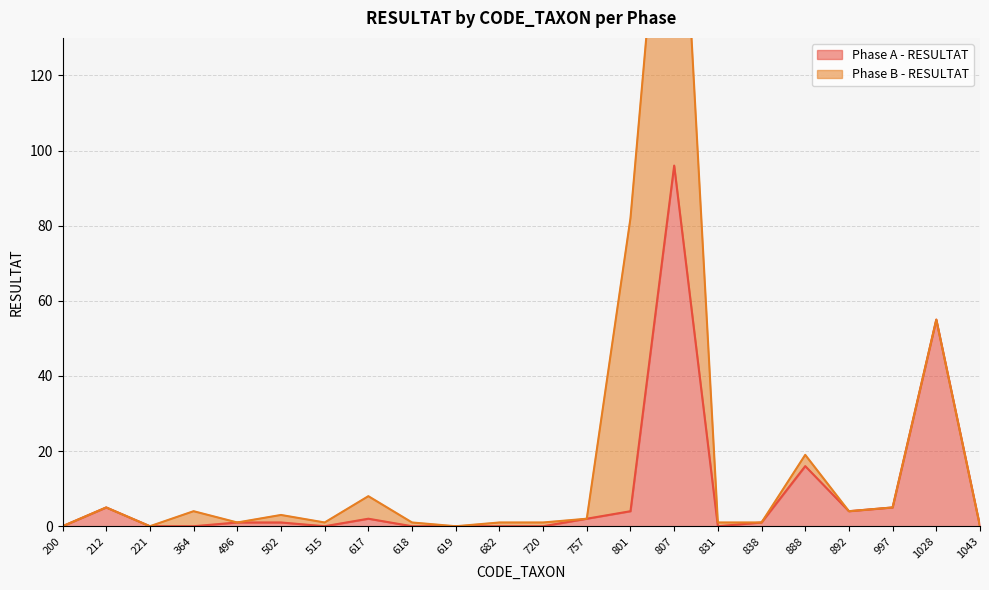

What is the value of the 6th point from the left?

1